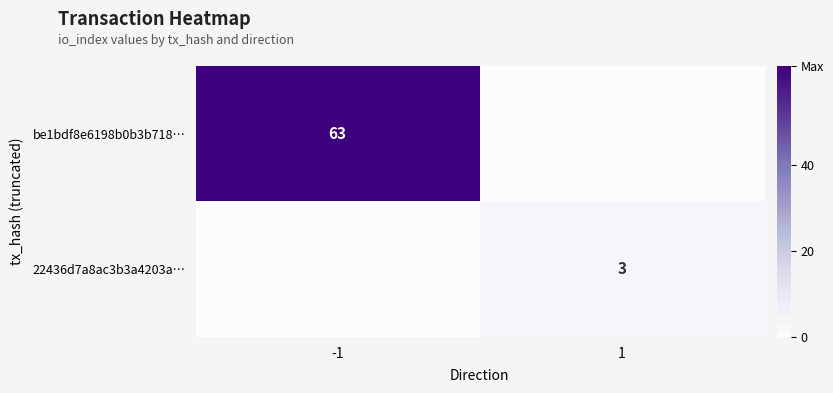

True or false: be1bdf8e6198b0b3b718… has a value of 63 at -1.

True